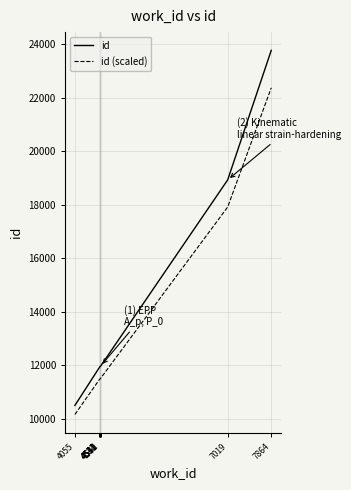

At which category does the chart reach its minimum across all series?

4055